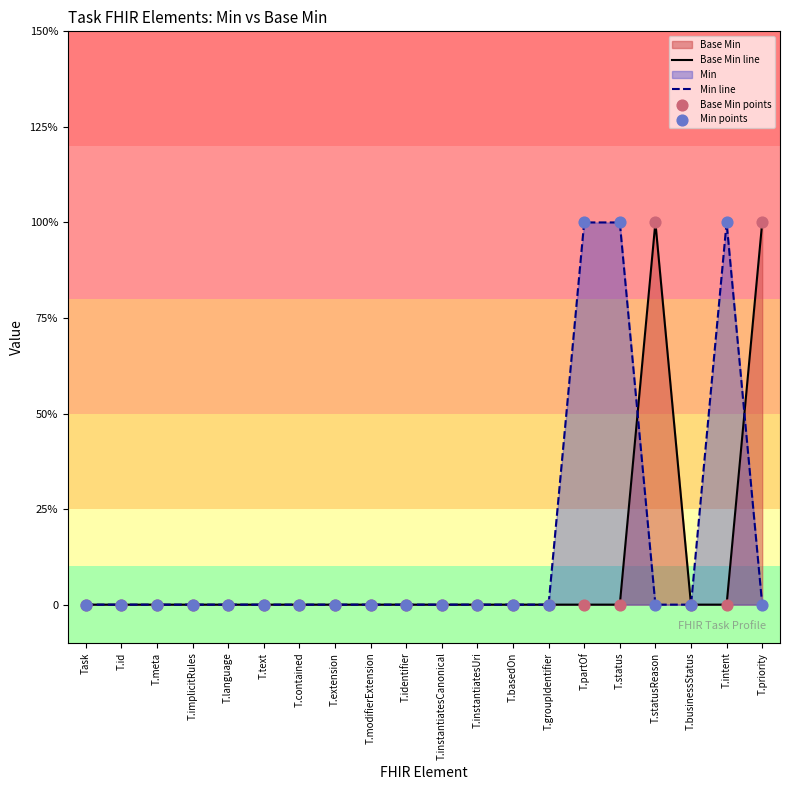

Which series reaches the maximum Y coordinate?

Base Min line